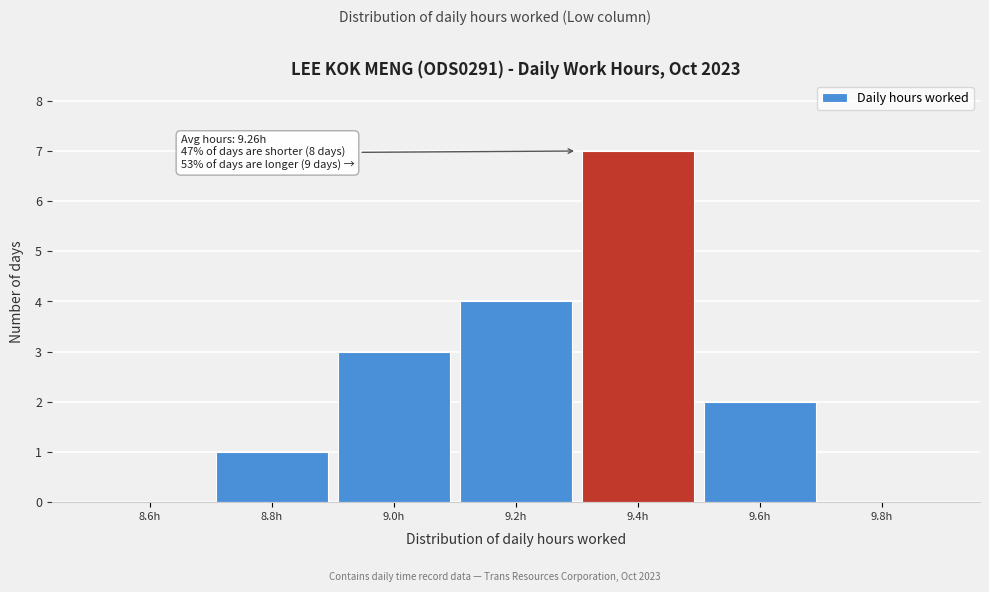

Which range on the x-axis has the tallest bar?

9.3 to 9.5